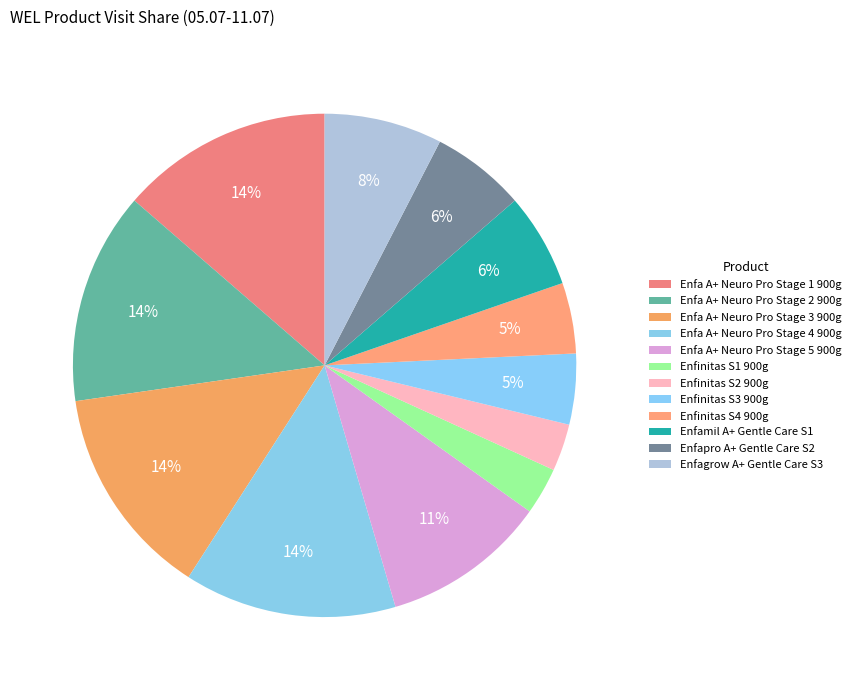

Does any single category account for the majority?

No